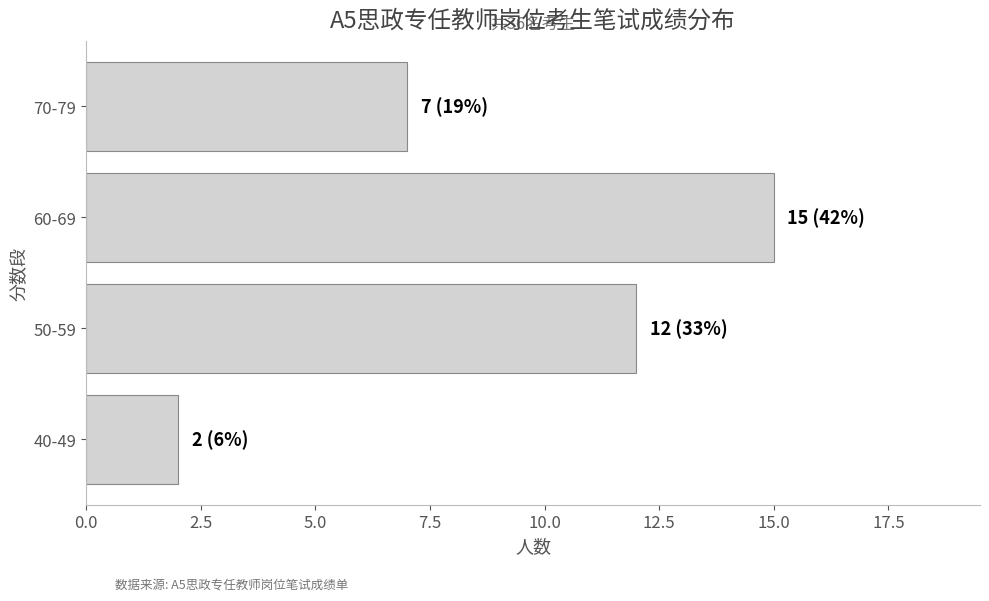

What is the difference between the maximum and minimum values?

13